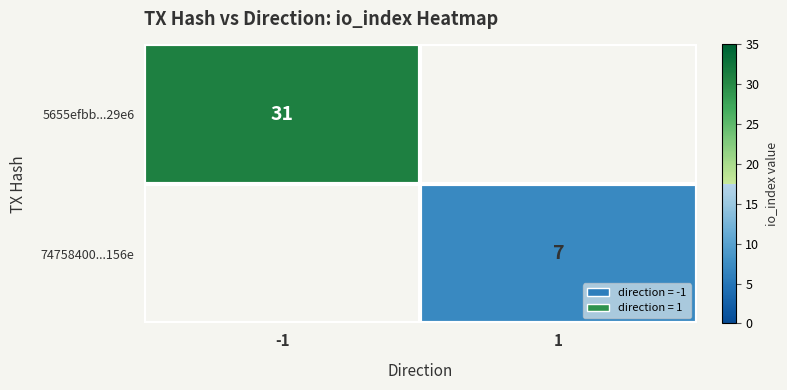

The 5655efbb...29e6 series shows 21 at -1. True or false?

False